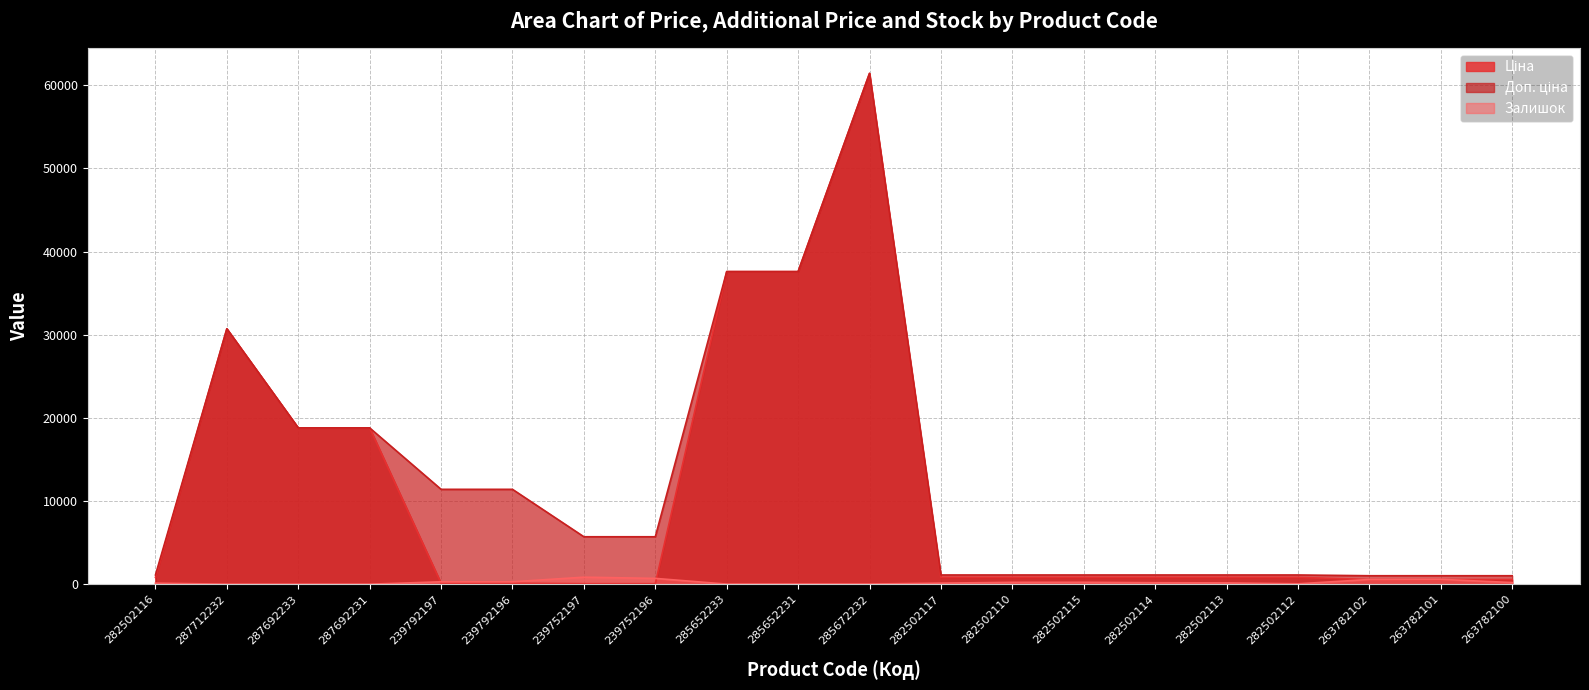

True or false: Ціна and Доп. ціна intersect in this chart.

False